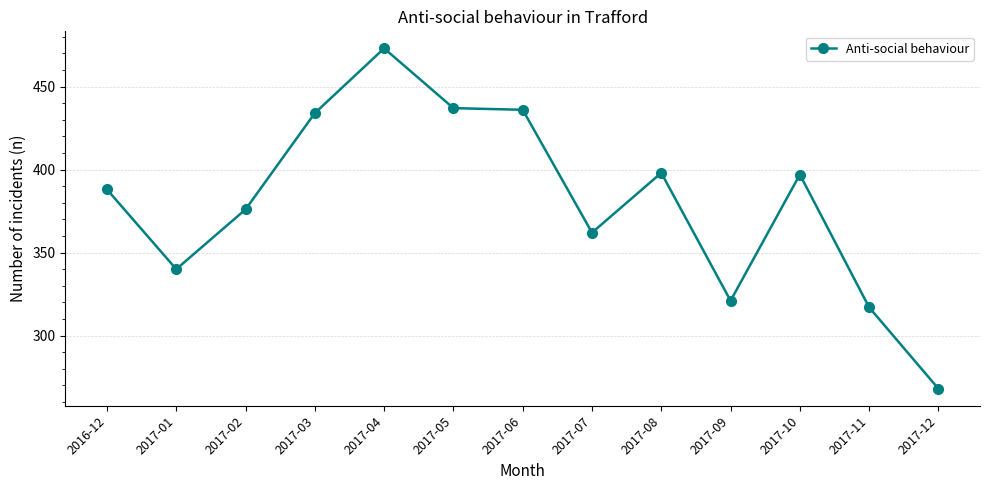

What is the change in value from 2016-12 to 2017-02?

-12